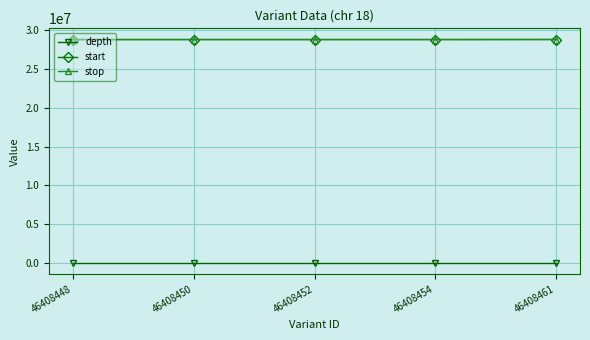

Is it true that stop equals 28829322 at 46408461?

True